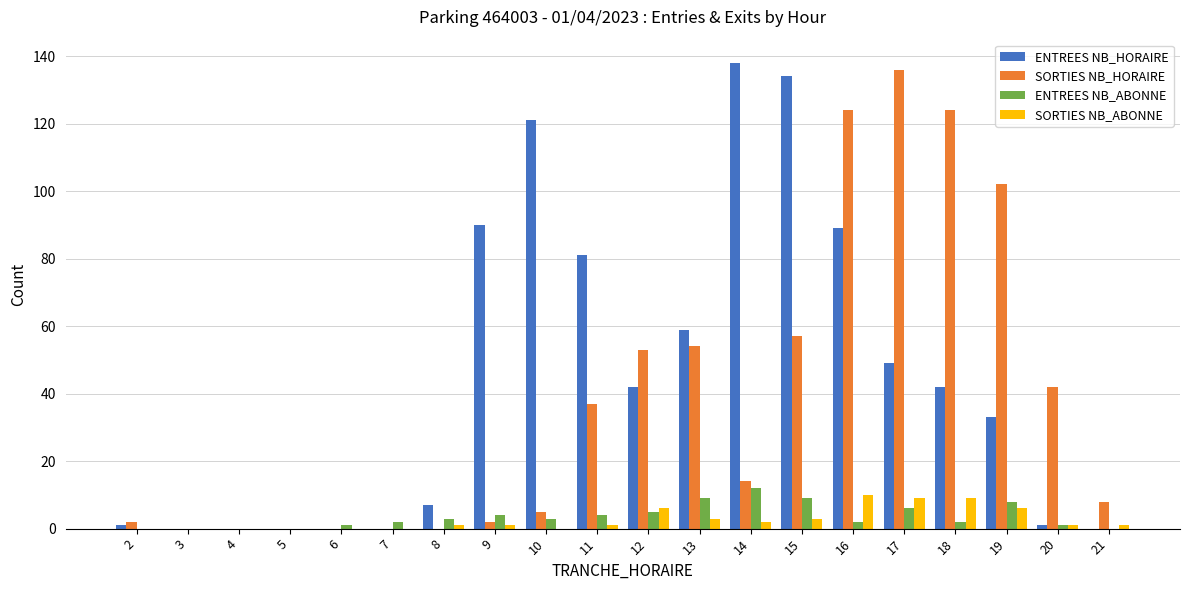

True or false: SORTIES NB_HORAIRE has a value of 63 at 11.

False